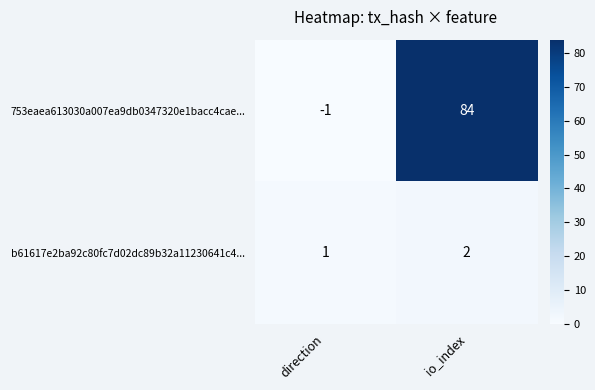

At which label is 753eaea613030a007ea9db0347320e1bacc4cae... closest to 41?

direction